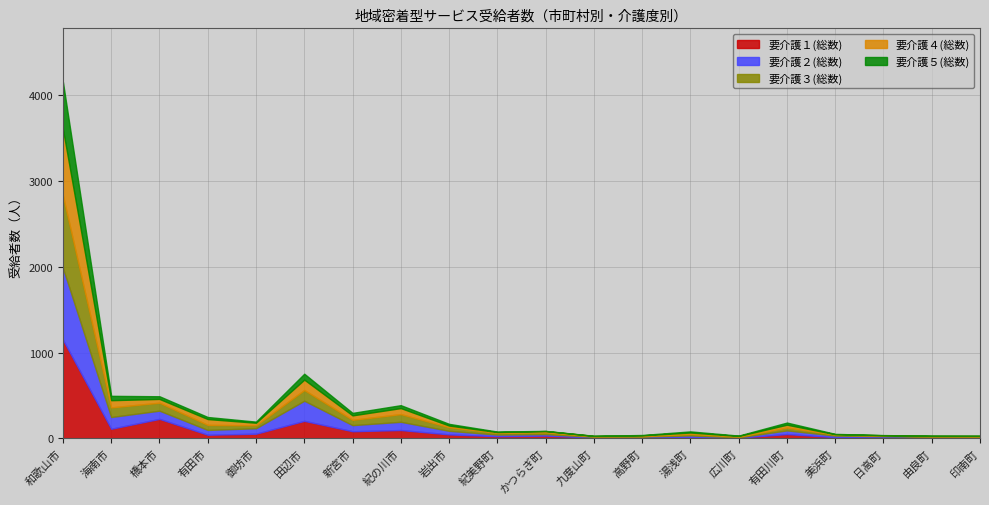

Does the chart display data point markers on the line(s)?

No